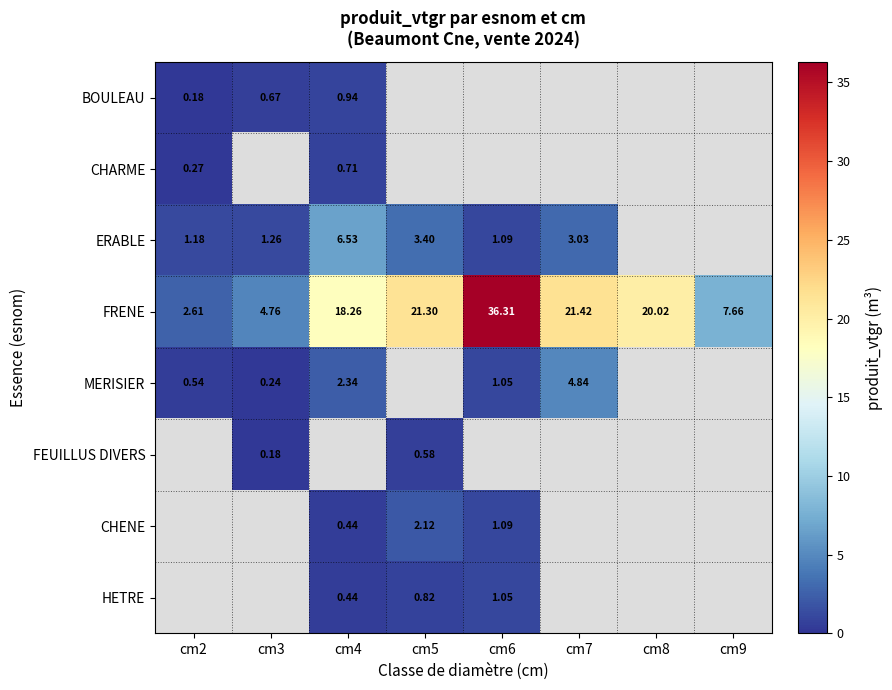

At which category does the chart reach its peak across all series?

cm6